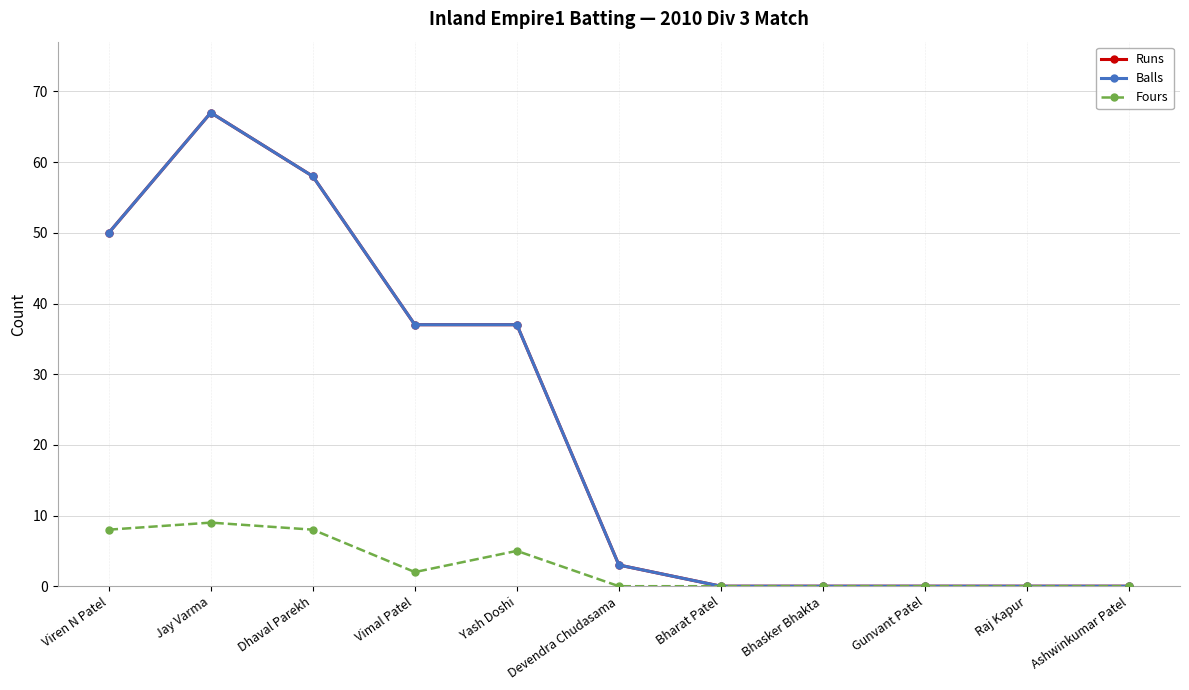

Is this an area chart (filled region under the line)?

No